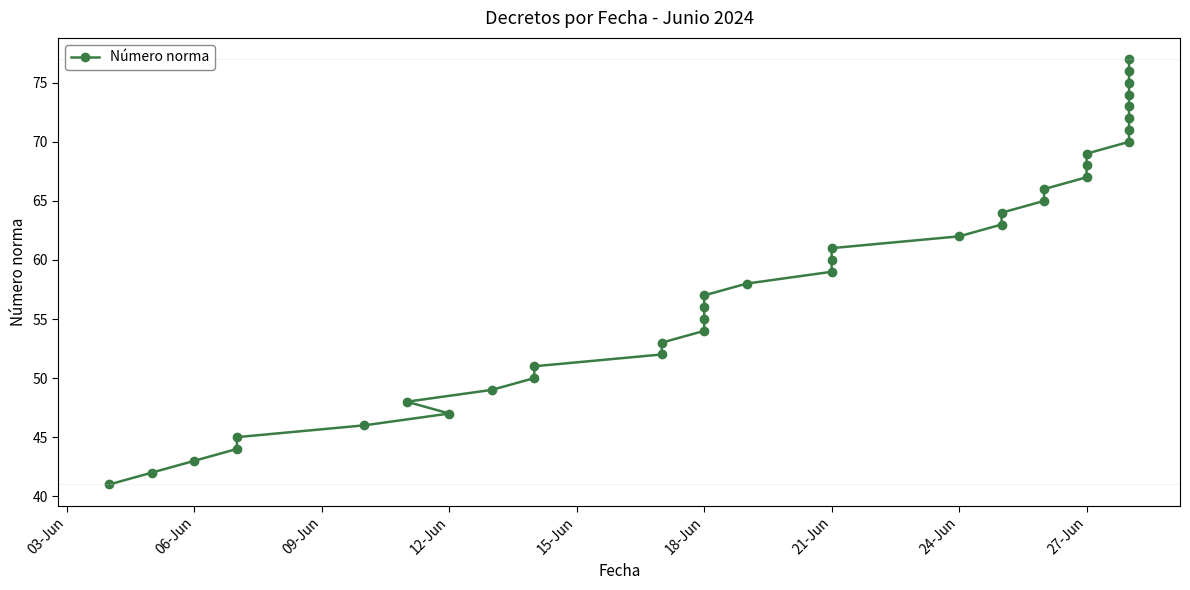

What is the value of the 32nd point from the left?

72